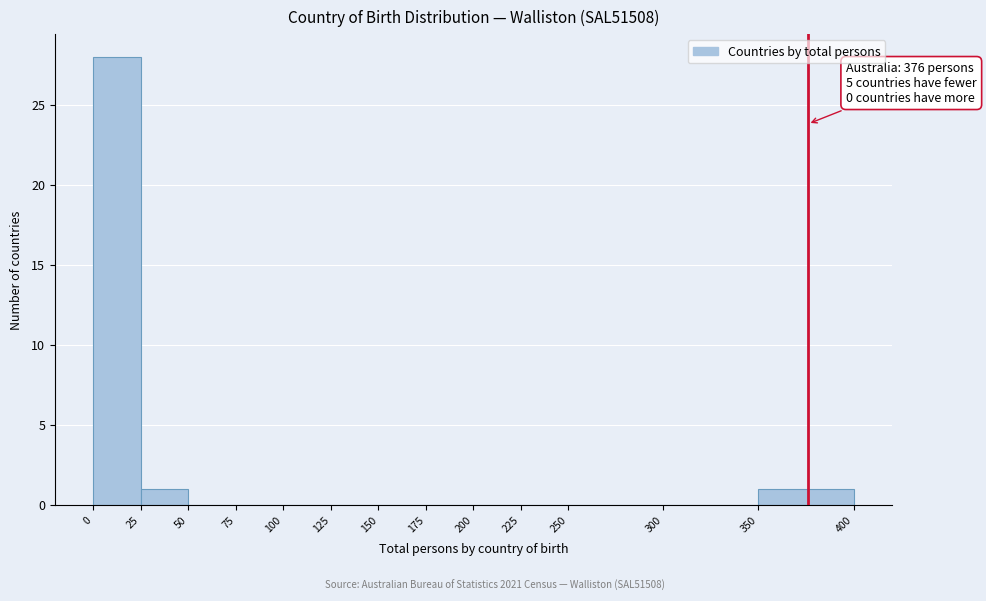

Which range on the x-axis has the tallest bar?

0 to 25